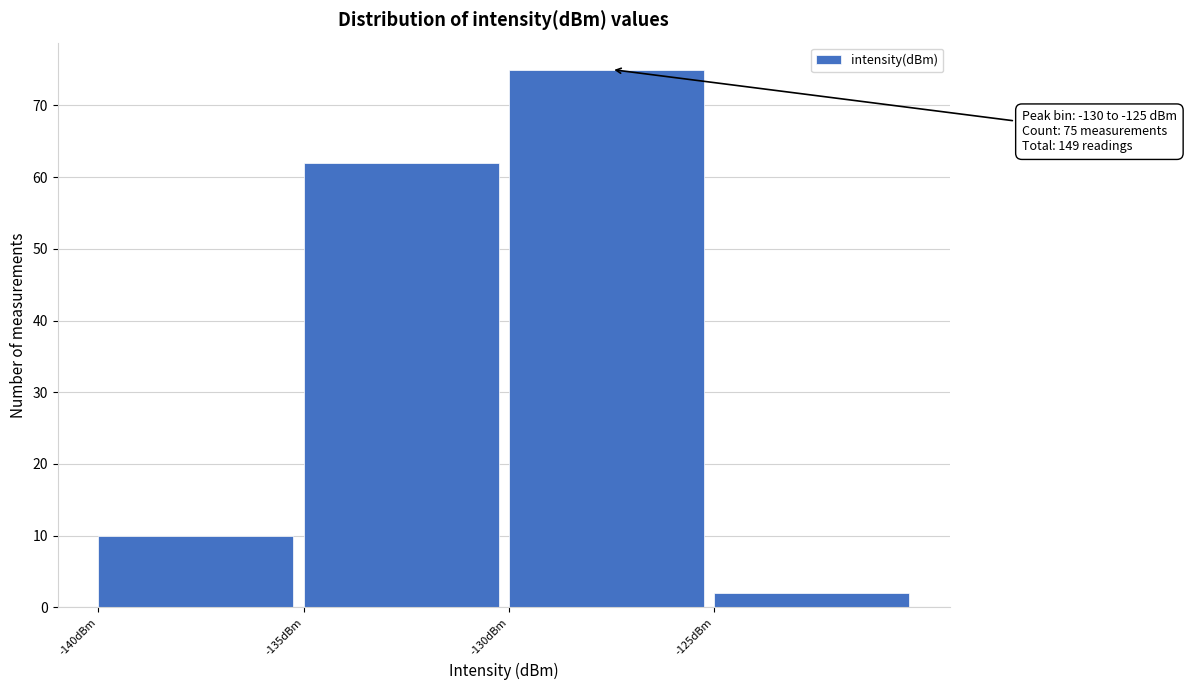

Which range on the x-axis has the tallest bar?

-130 to -125